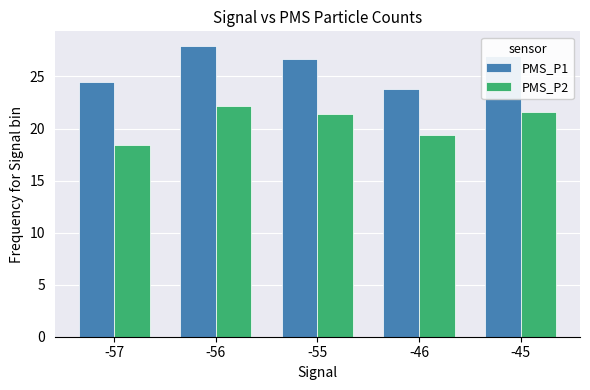

The PMS_P2 series shows 34.6 at -46. True or false?

False